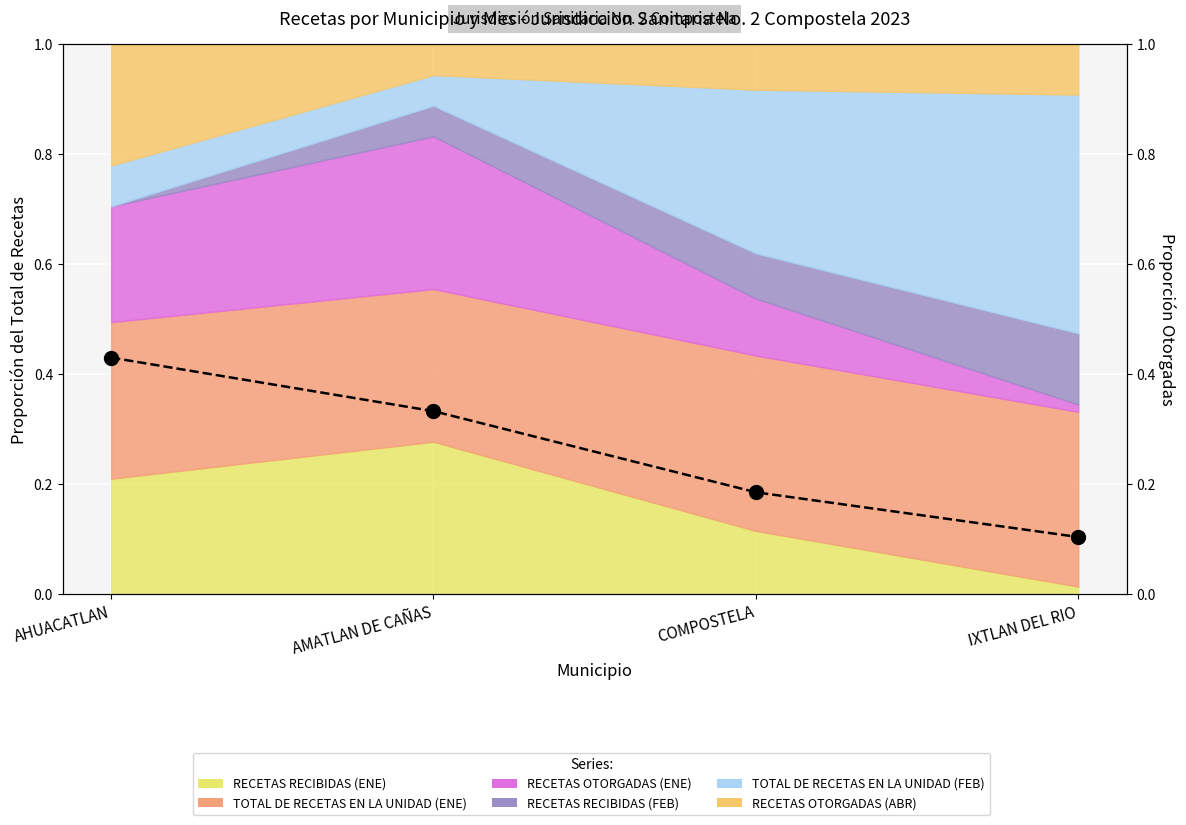

What is the value of the 4th point from the left?

0.1